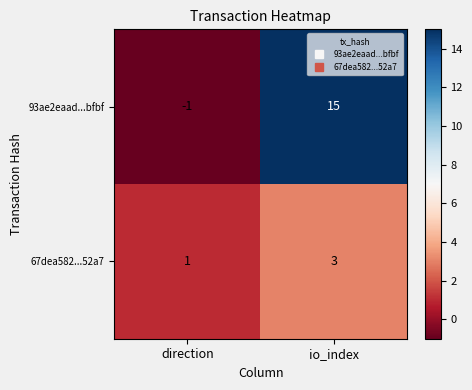

The value of 93ae2eaad...bfbf at direction is 0. True or false?

False